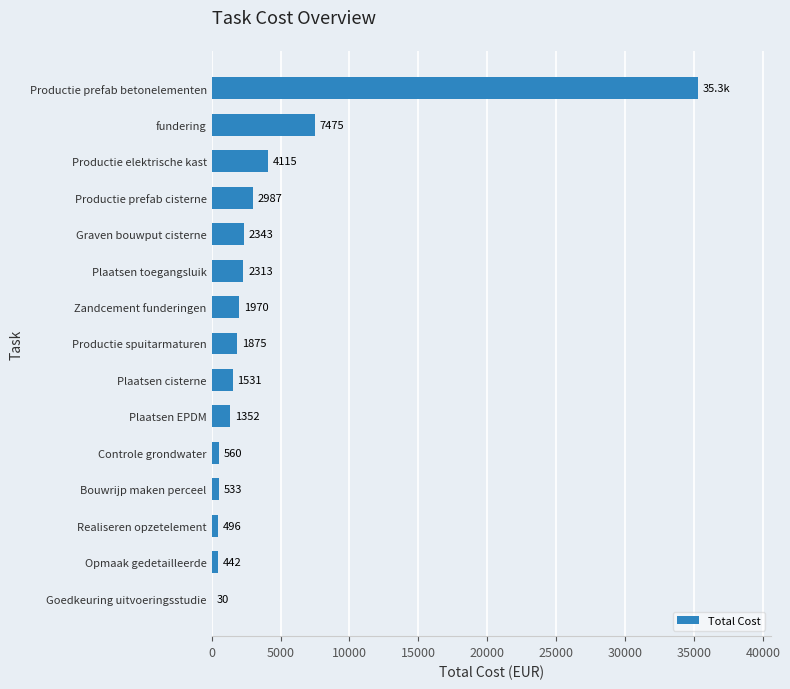

Between Goedkeuring uitvoeringsstudie and Plaatsen EPDM, which is larger?

Plaatsen EPDM